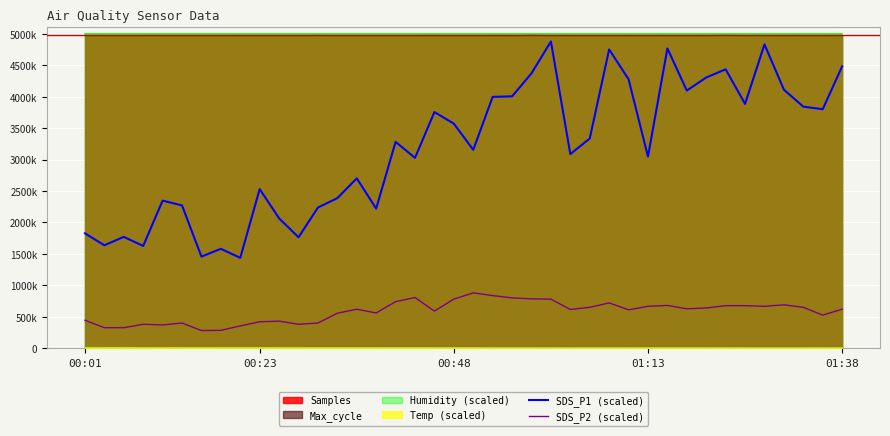

Is it true that SDS_P2 (scaled) equals 228161.4 at 01:38?

False